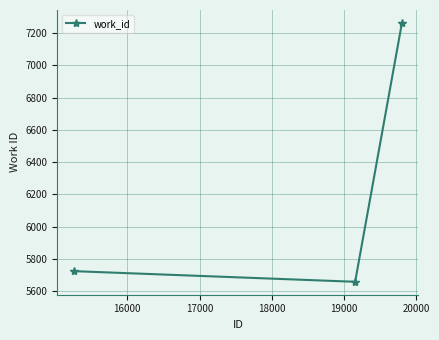

What is the difference between the maximum and second lowest values?

1540